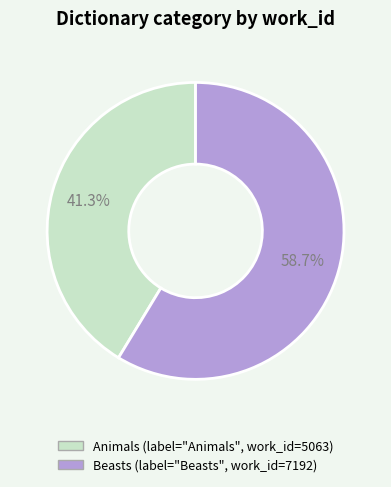

The Animals slice represents 41% of the pie. True or false?

True